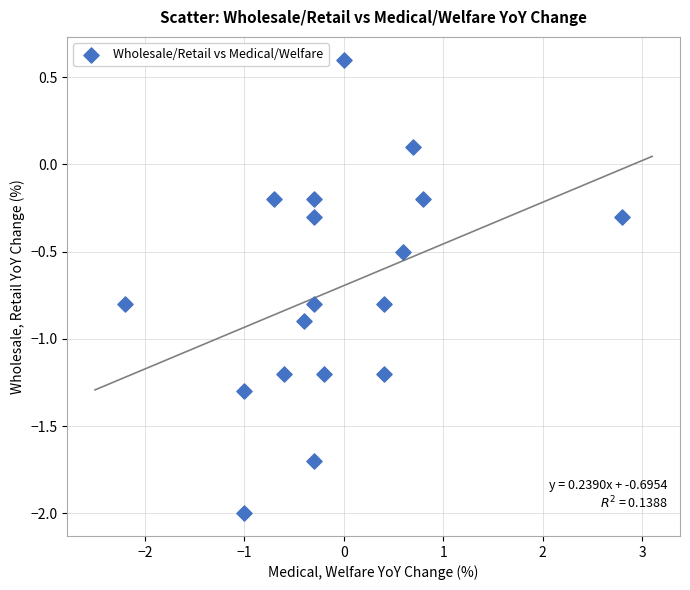

What is the range of Y values (max minus min)?

2.6